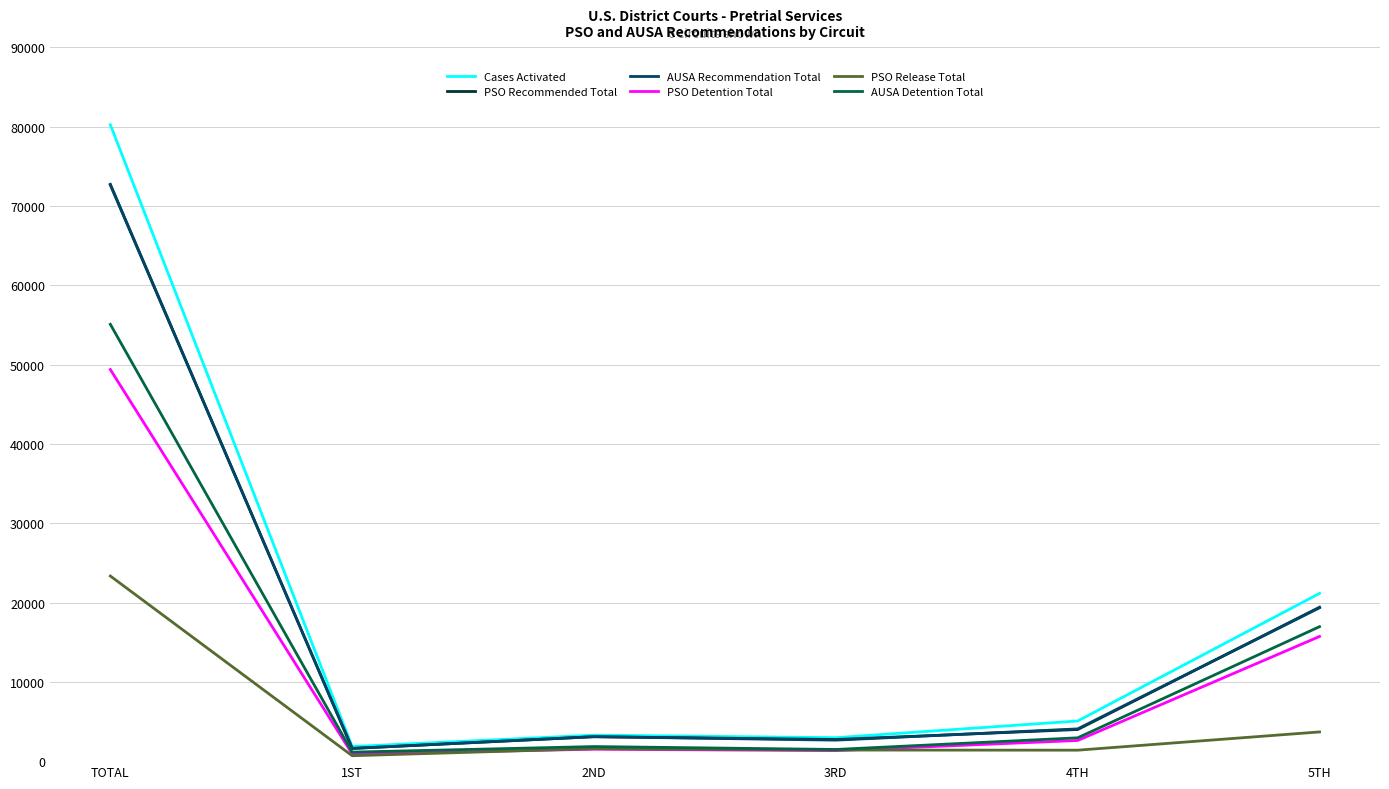

Count the number of categories in the chart.

6